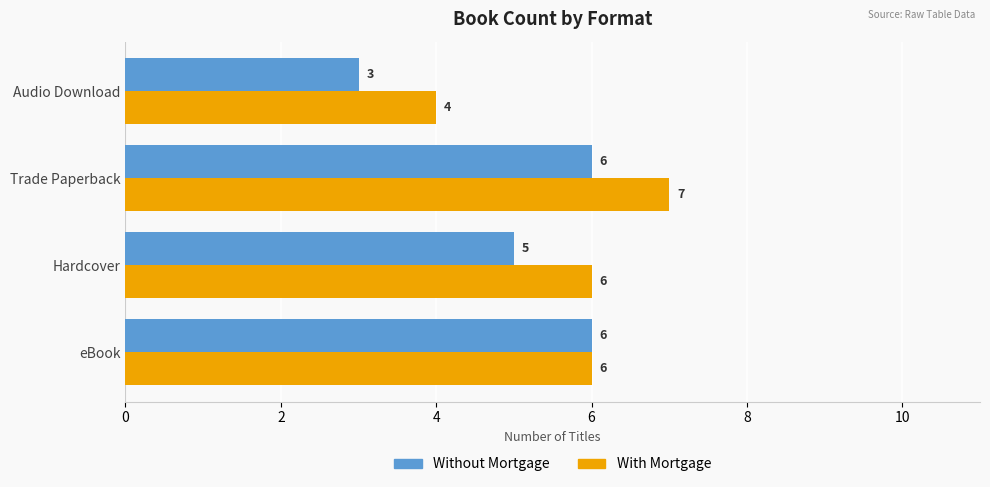

What is the sum of all Without Mortgage values?

20